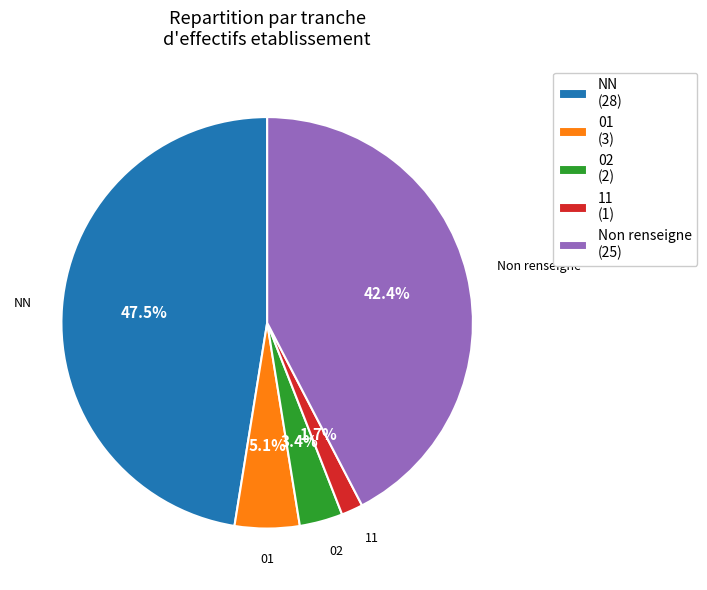

Rank the categories by value from highest to lowest.

NN (28), Non renseigne (25), 01 (3), 02 (2), 11 (1)